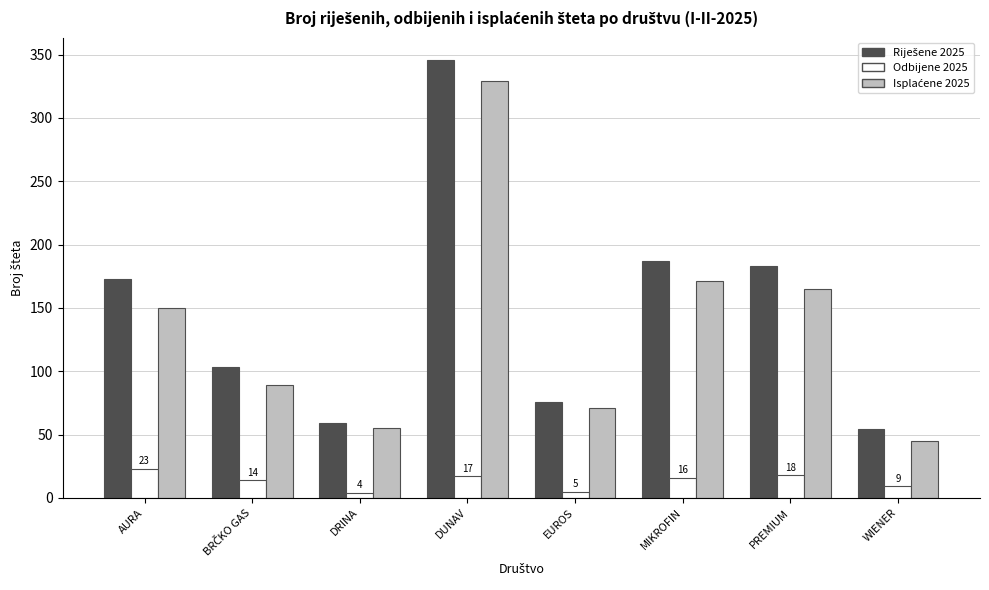

What is the difference between the highest and lowest values at WIENER?

45